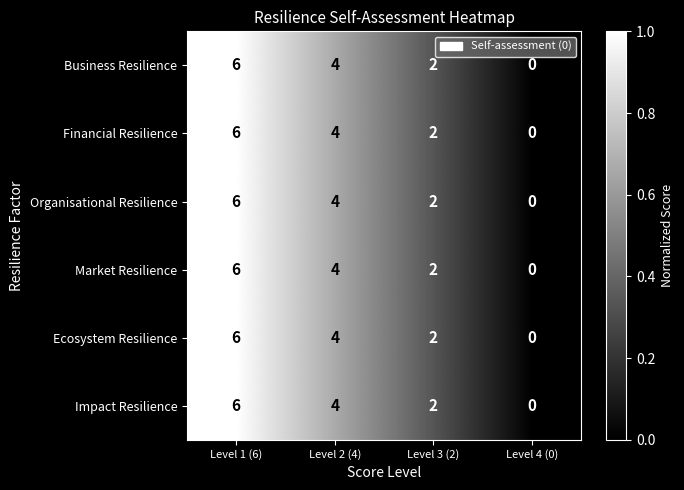

Count the number of categories in the chart.

4